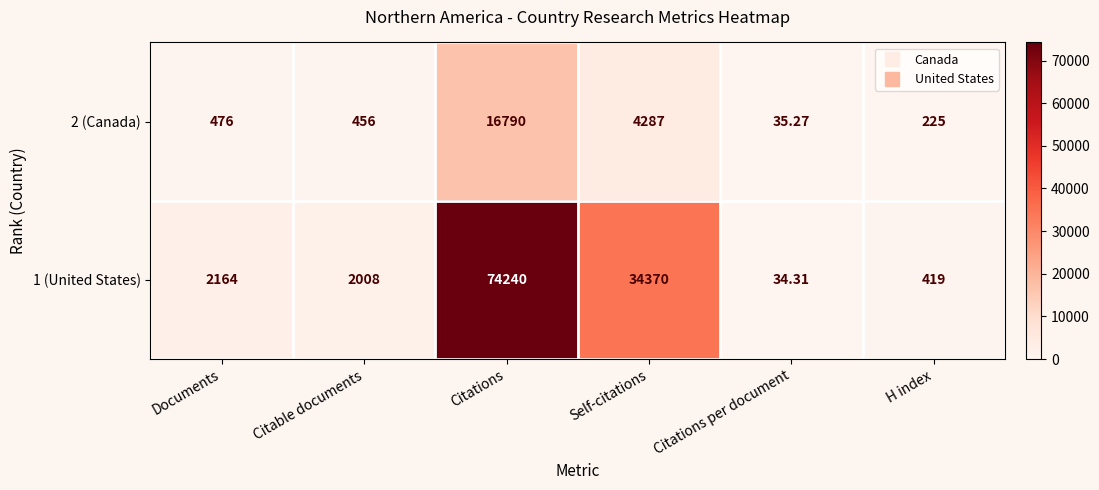

Which series has the largest total across all categories?

1 (United States)